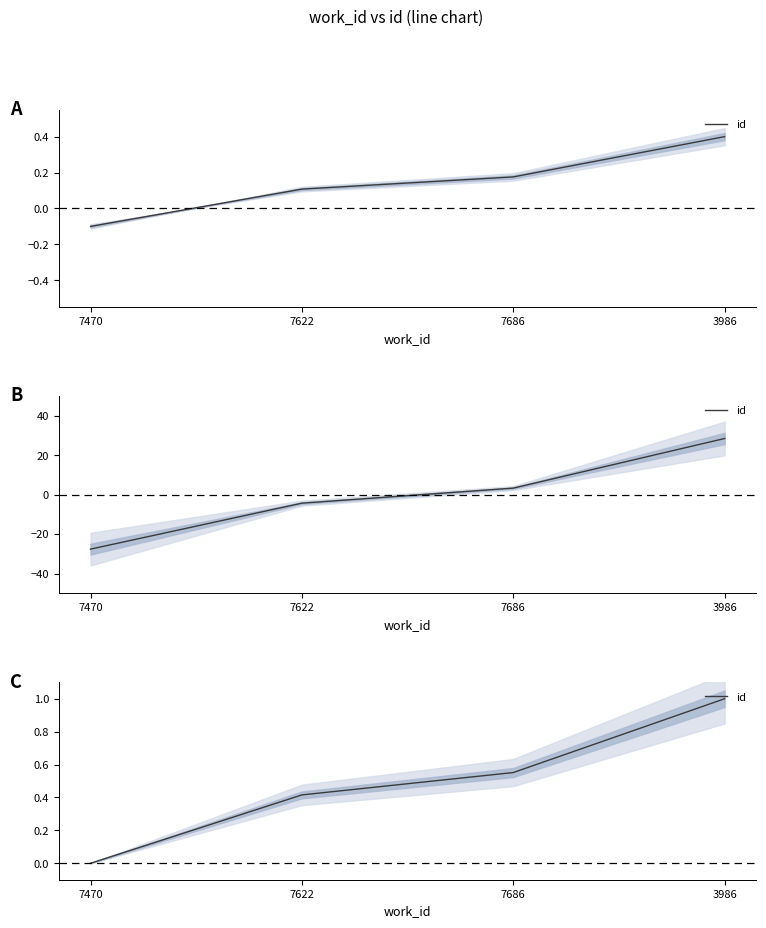

Does the chart have visible grid lines?

No